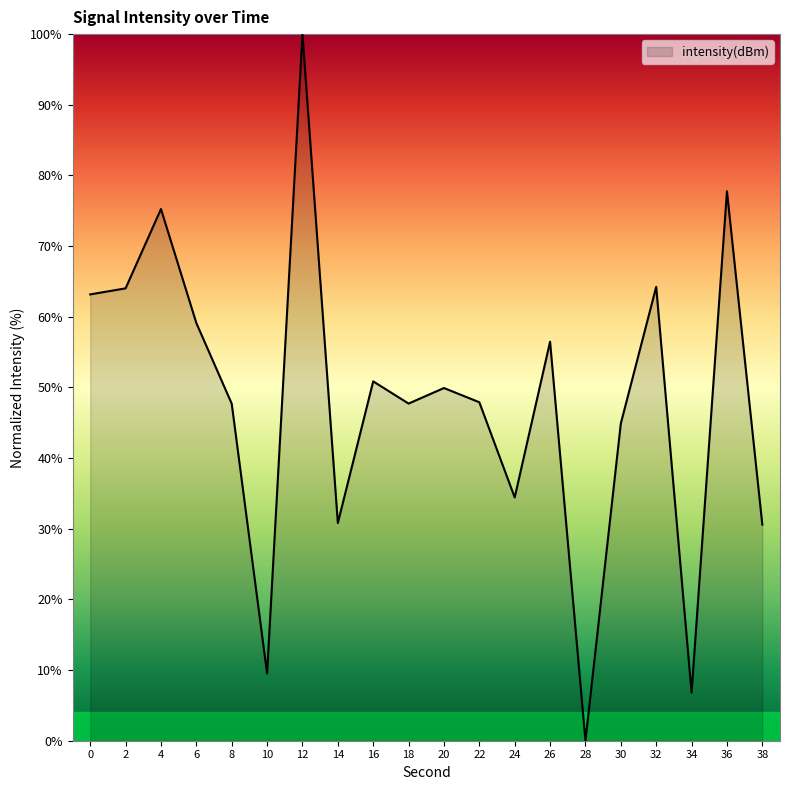

How many lines are shown in the chart?

1